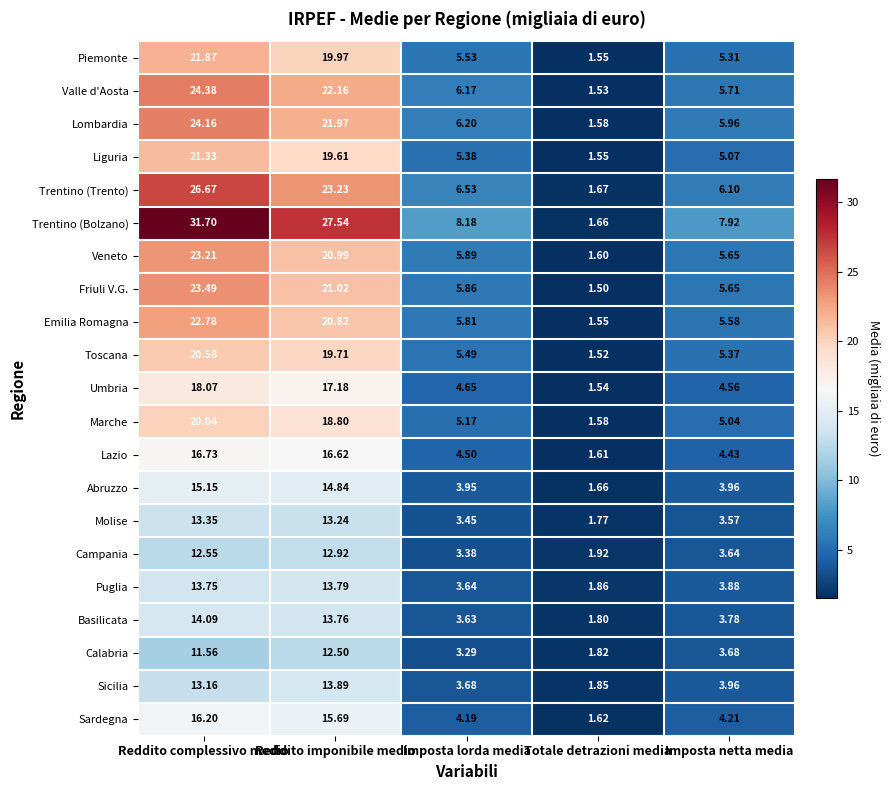

At Imposta lorda media, list the series in order from smallest to largest.

Calabria, Campania, Molise, Basilicata, Puglia, Sicilia, Abruzzo, Sardegna, Lazio, Umbria, Marche, Liguria, Toscana, Piemonte, Emilia Romagna, Friuli V.G., Veneto, Valle d'Aosta, Lombardia, Trentino (Trento), Trentino (Bolzano)